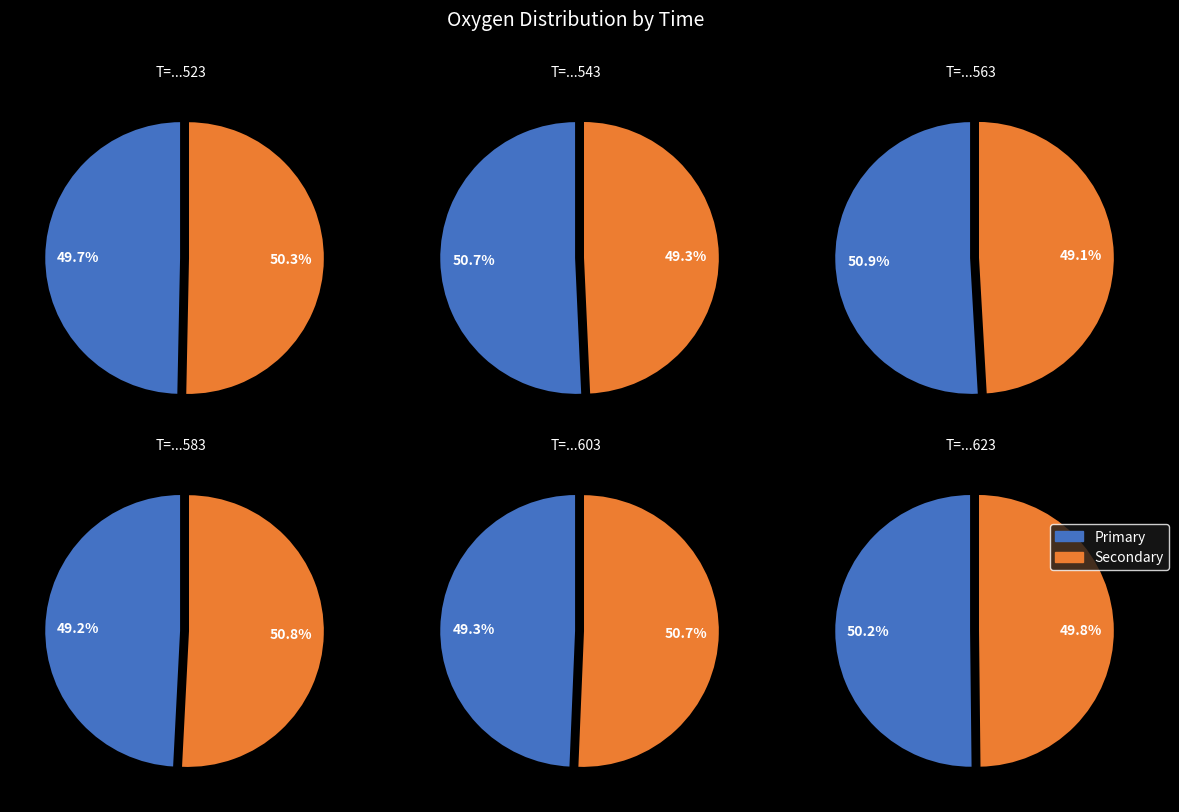

Rank the categories by value from highest to lowest.

1362788563, 1362788543, 1362788623, 1362788523, 1362788603, 1362788583